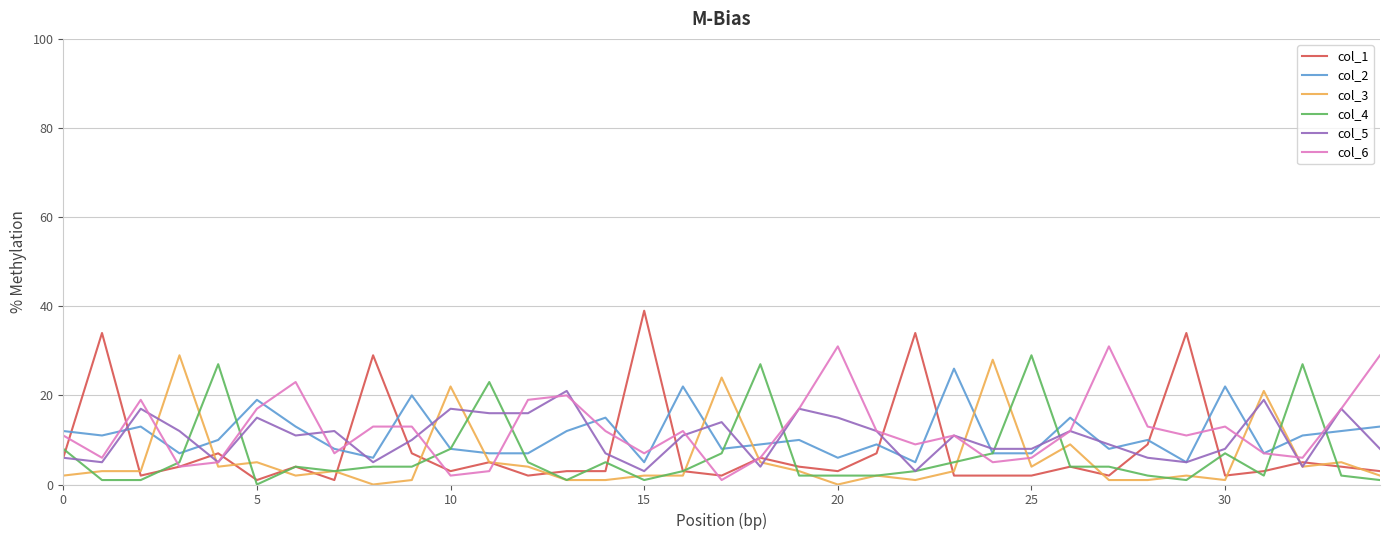

What is the maximum value shown in the chart?

39